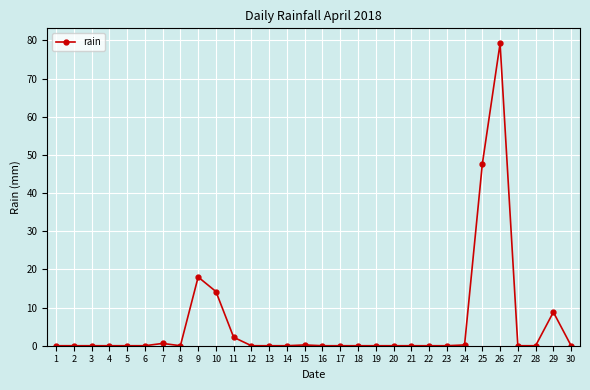

What is the average value?

5.7